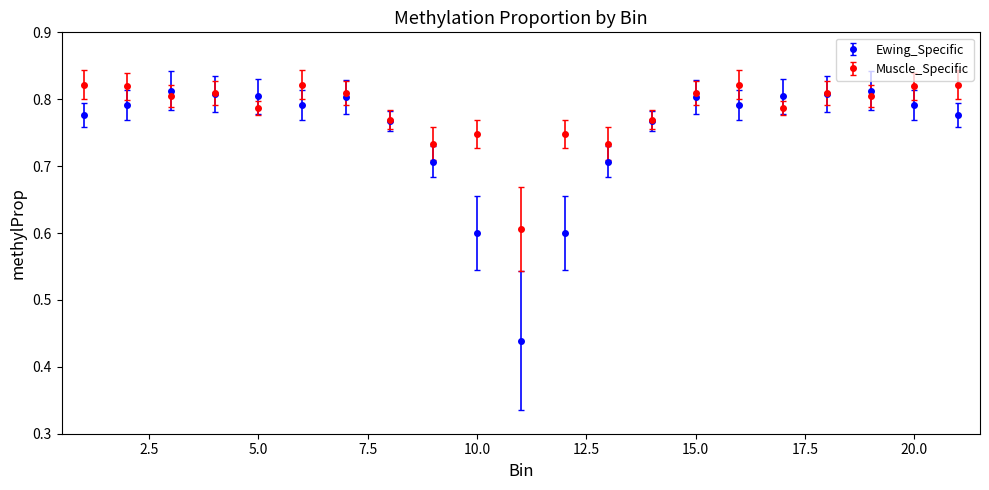

Which series ends up on top after the final intersection of Muscle_Specific and Ewing_Specific?

Muscle_Specific